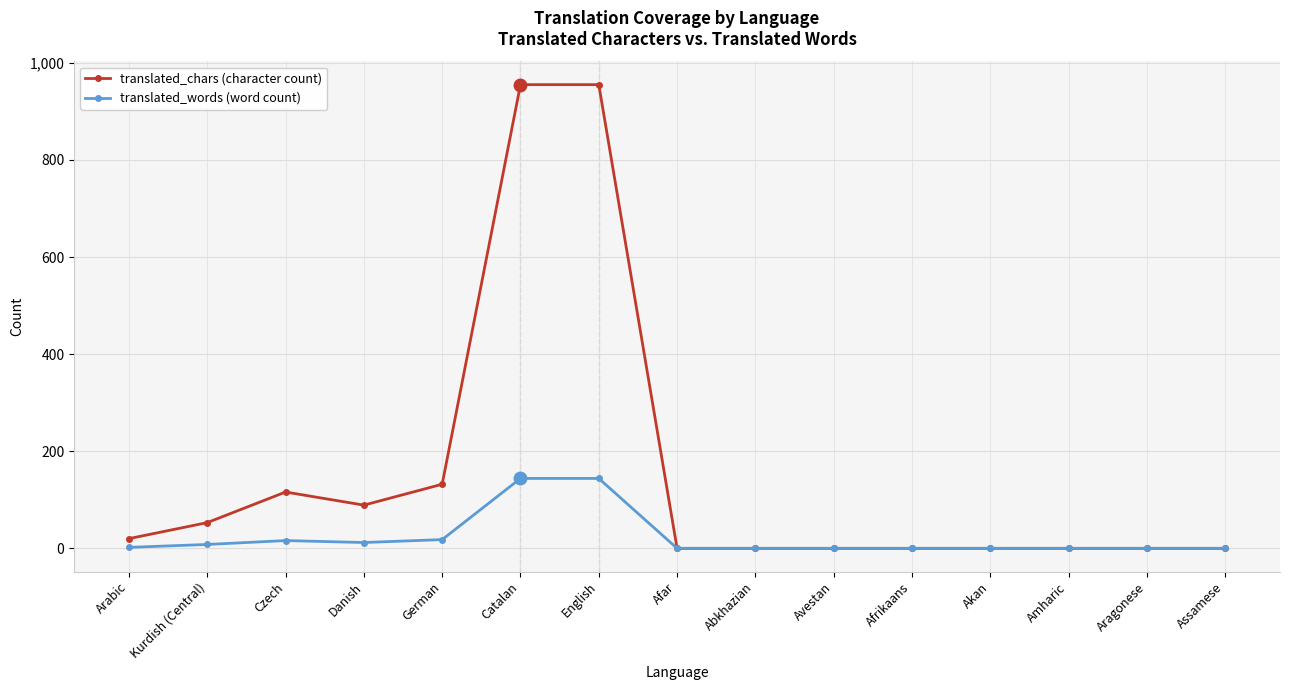

How many lines are shown in the chart?

2